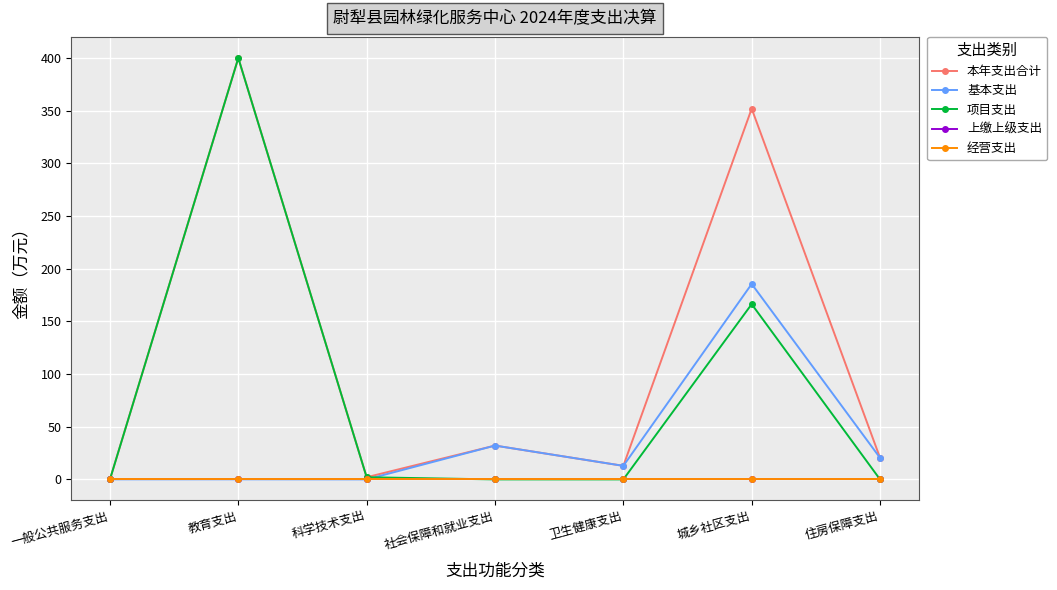

What is the label of the 6th point from the left?

城乡社区支出